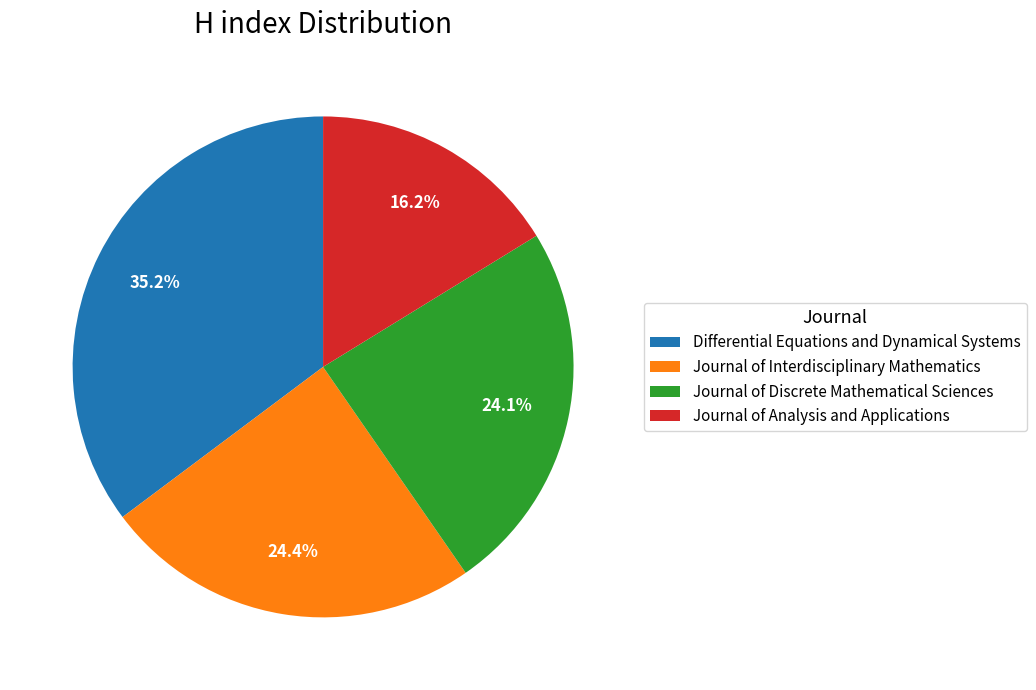

To the nearest percent, what portion does Journal of Analysis and Applications represent?

16%